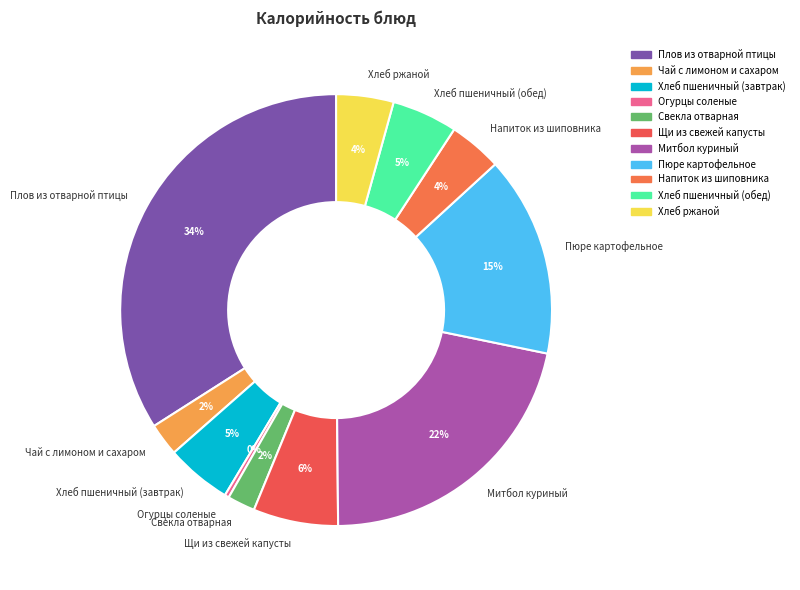

How many segments does this pie chart have?

11